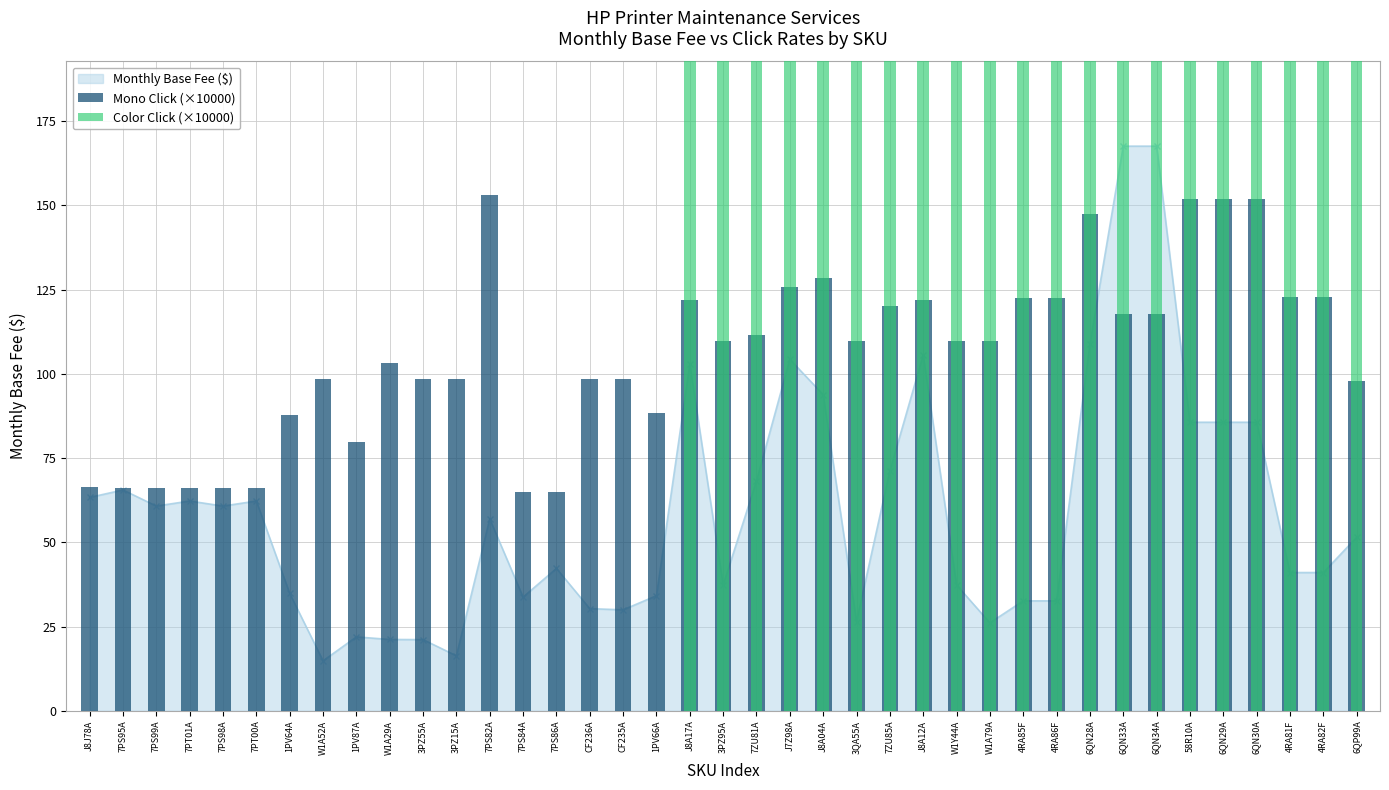

What is the maximum value for Color Click (×10000)?

739.7